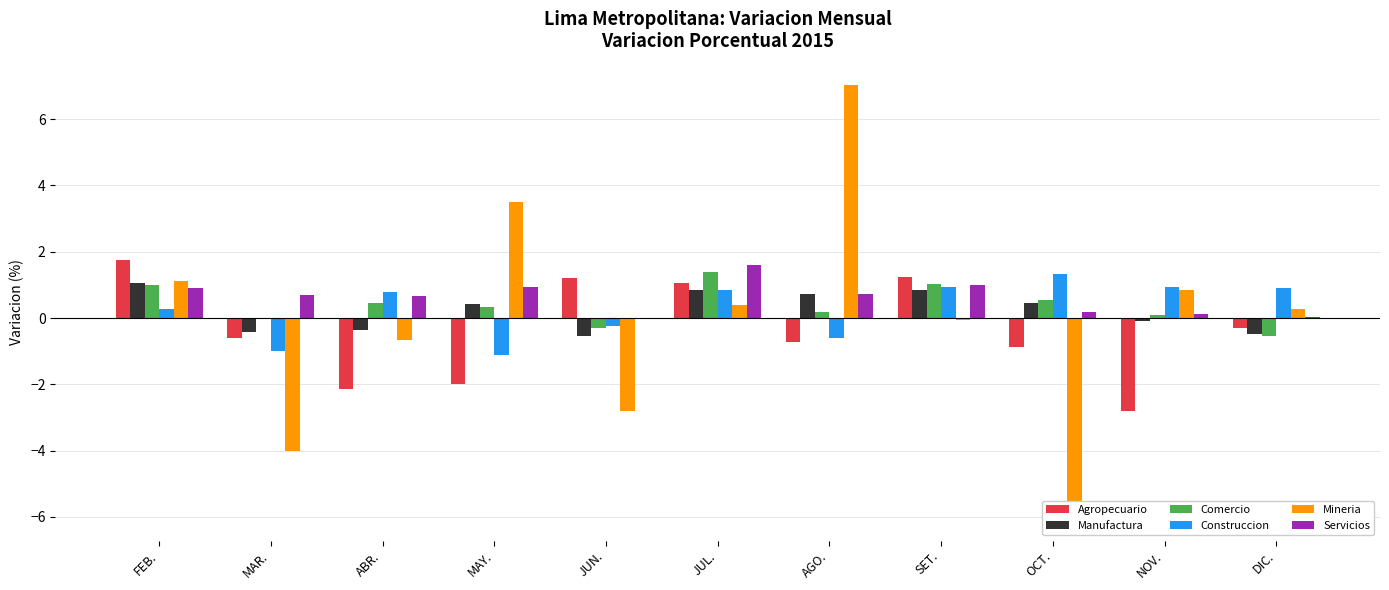

What is the label of the 2nd bar from the left?

MAR.